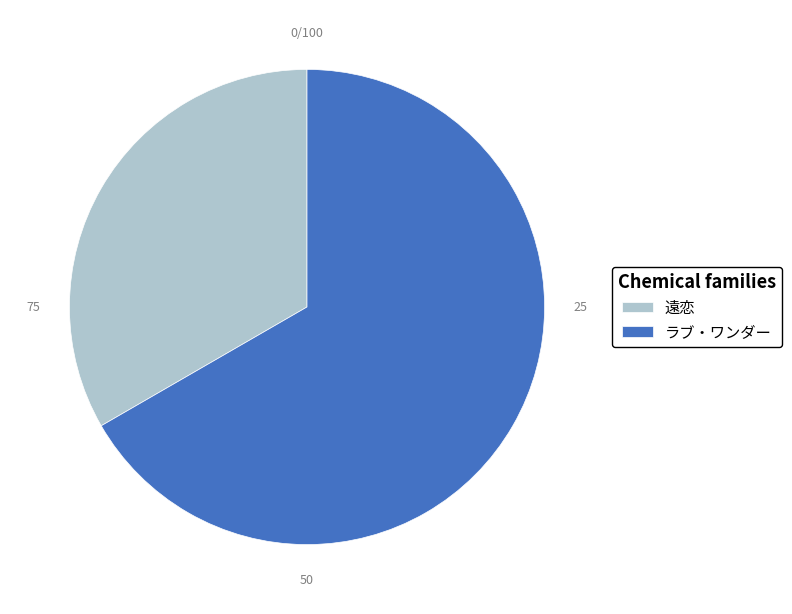

What is the ratio of the value at ラブ・ワンダー to the value at 遠恋?

2.0